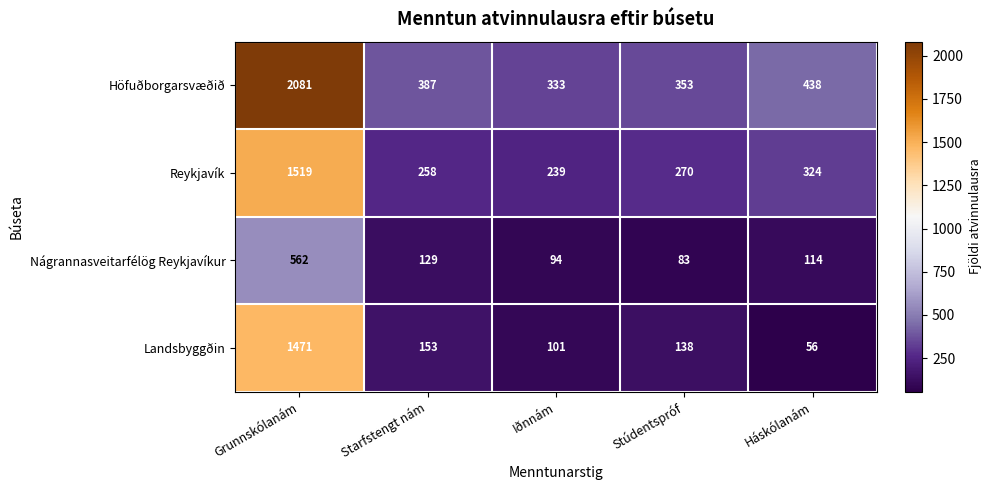

At Grunnskólanám, list the series in order from largest to smallest.

Höfuðborgarsvæðið, Reykjavík, Landsbyggðin, Nágrannasveitarfélög Reykjavíkur